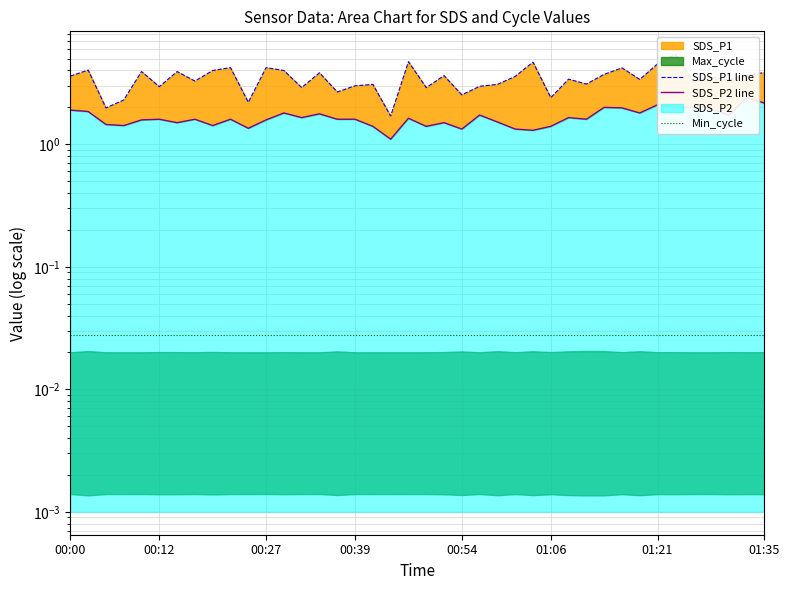

Is it true that SDS_P2 line equals 2.7 at 35?

False